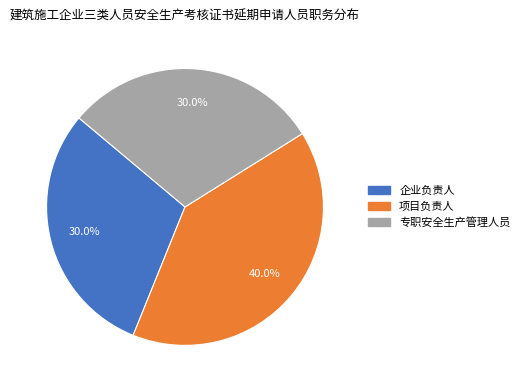

What percentage is the 项目负责人 slice, to the nearest percent?

40%